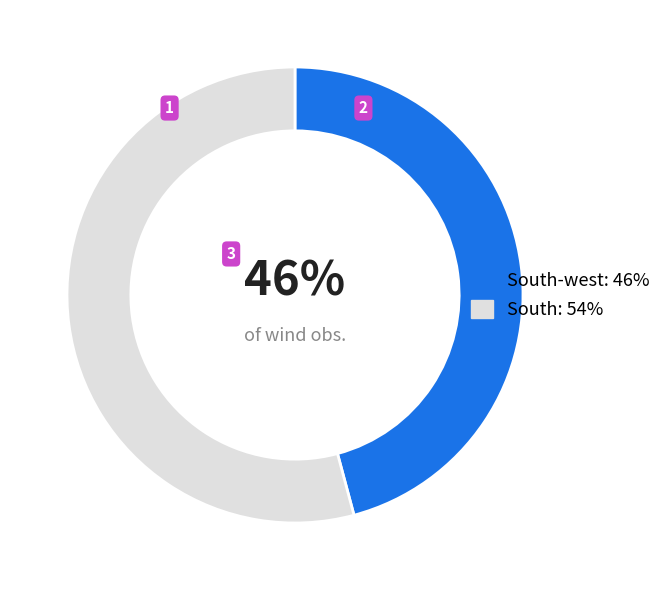

To the nearest percent, what is the average slice percentage?

50%